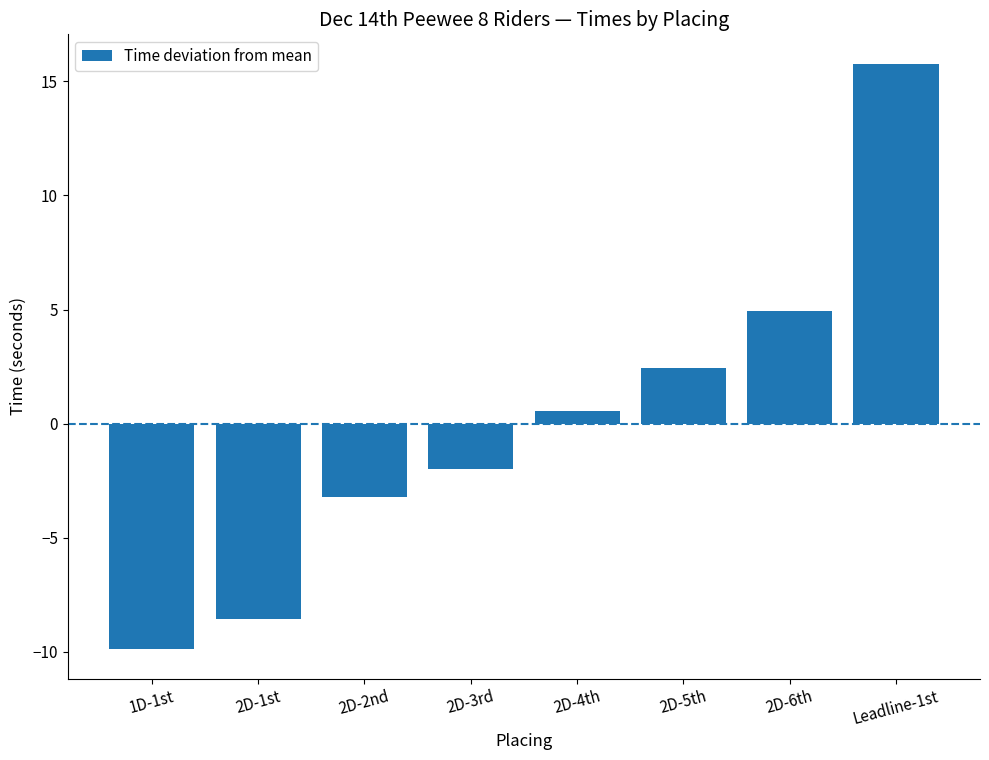

What is the label of the 2nd bar from the left?

2D-1st